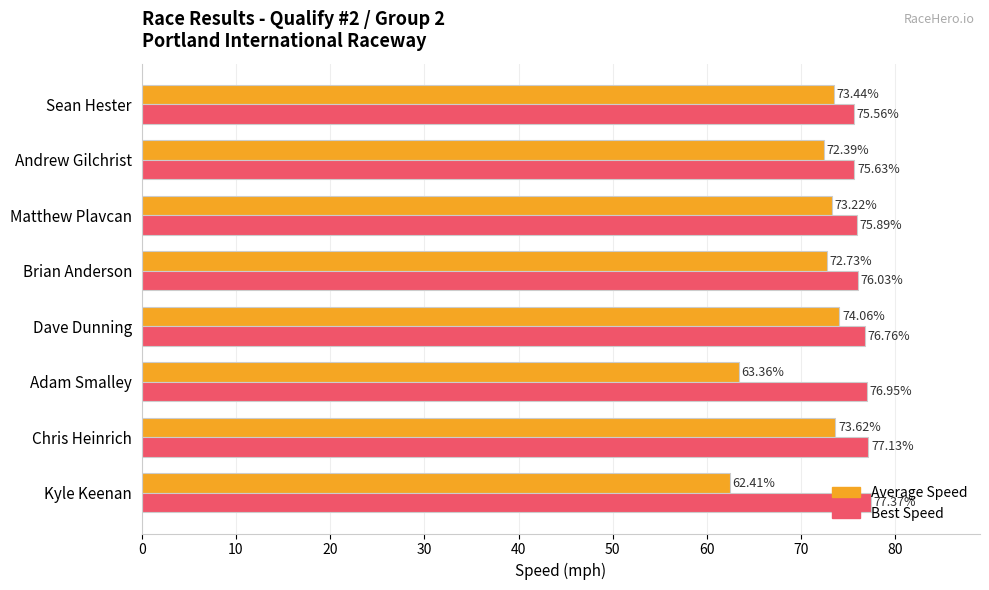

Is the value of Best Speed at Andrew Gilchrist greater than the value of Average Speed at Andrew Gilchrist?

Yes